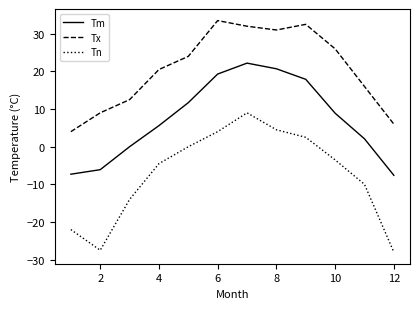

True or false: Tx and Tm intersect in this chart.

False